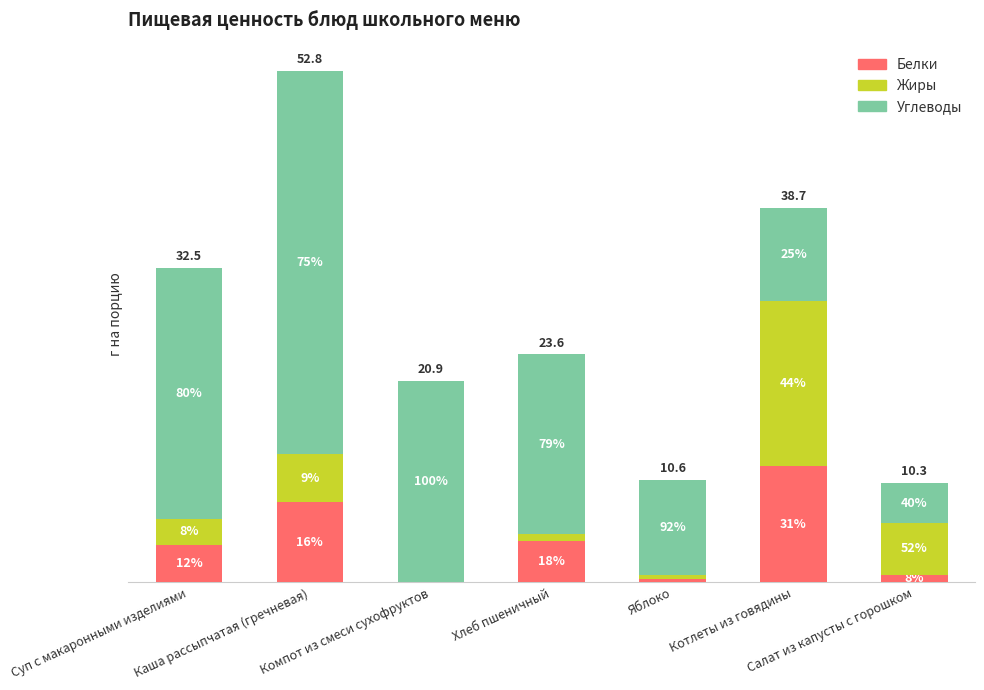

What are all the series names shown in the legend?

Белки, Жиры, Углеводы